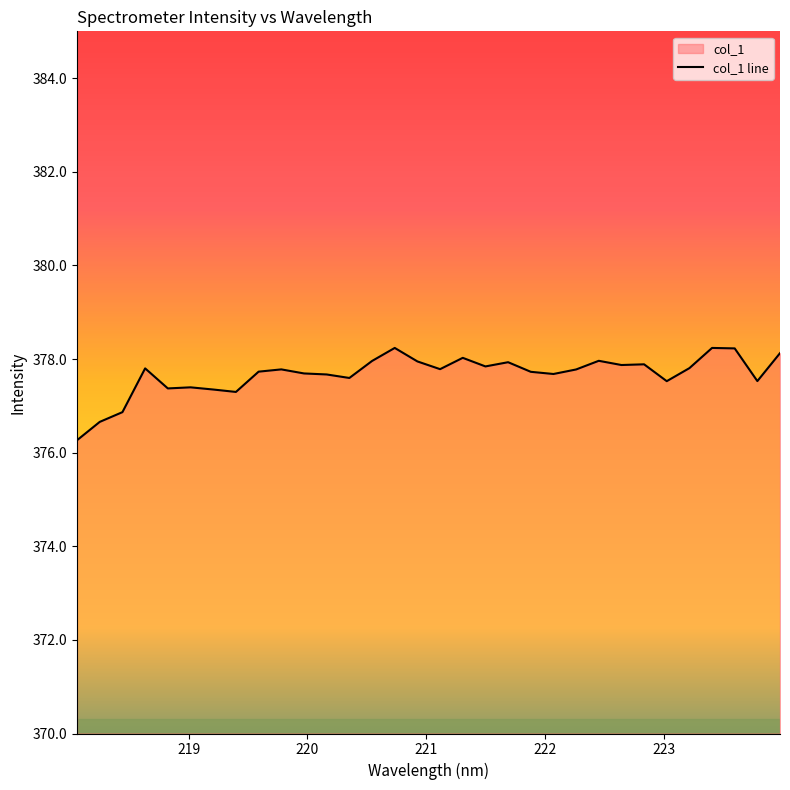

Reading left to right, transcribe all the data shown in this chart.

218.0596=376.3	218.2508=376.7	218.442=376.9	218.6332=377.8	218.8244=377.4	219.0156=377.4	219.2067=377.3	219.3979=377.3	219.589=377.7	219.7801=377.8	219.9712=377.7	220.1623=377.7	220.3533=377.6	220.5444=378.0	220.7354=378.2	220.9264=377.9	221.1174=377.8	221.3083=378.0	221.4993=377.8	221.6902=377.9	221.8812=377.7	222.0721=377.7	222.263=377.8	222.4538=378.0	222.6447=377.9	222.8355=377.9	223.0264=377.5	223.2172=377.8	223.408=378.2	223.5987=378.2	223.7895=377.5	223.9802=378.1